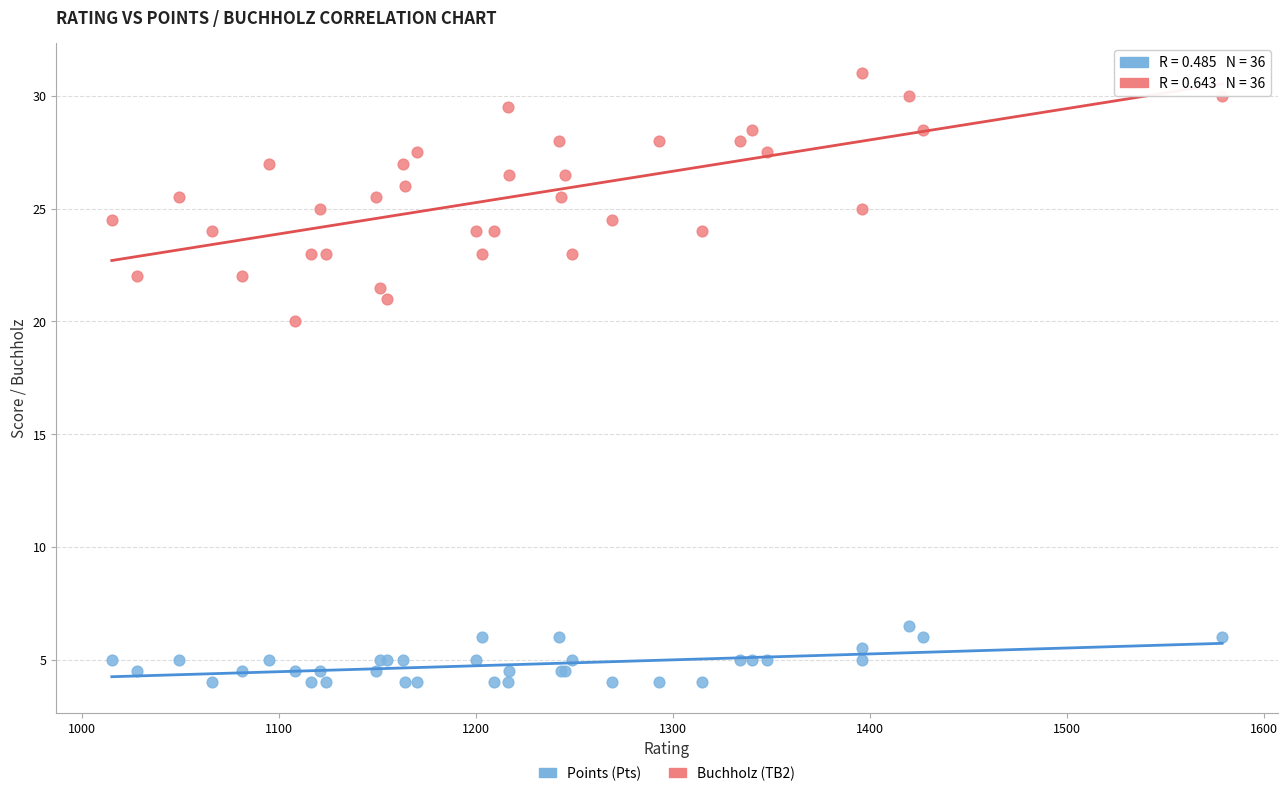

Across all series, what Y value is closest to 17?

20.0